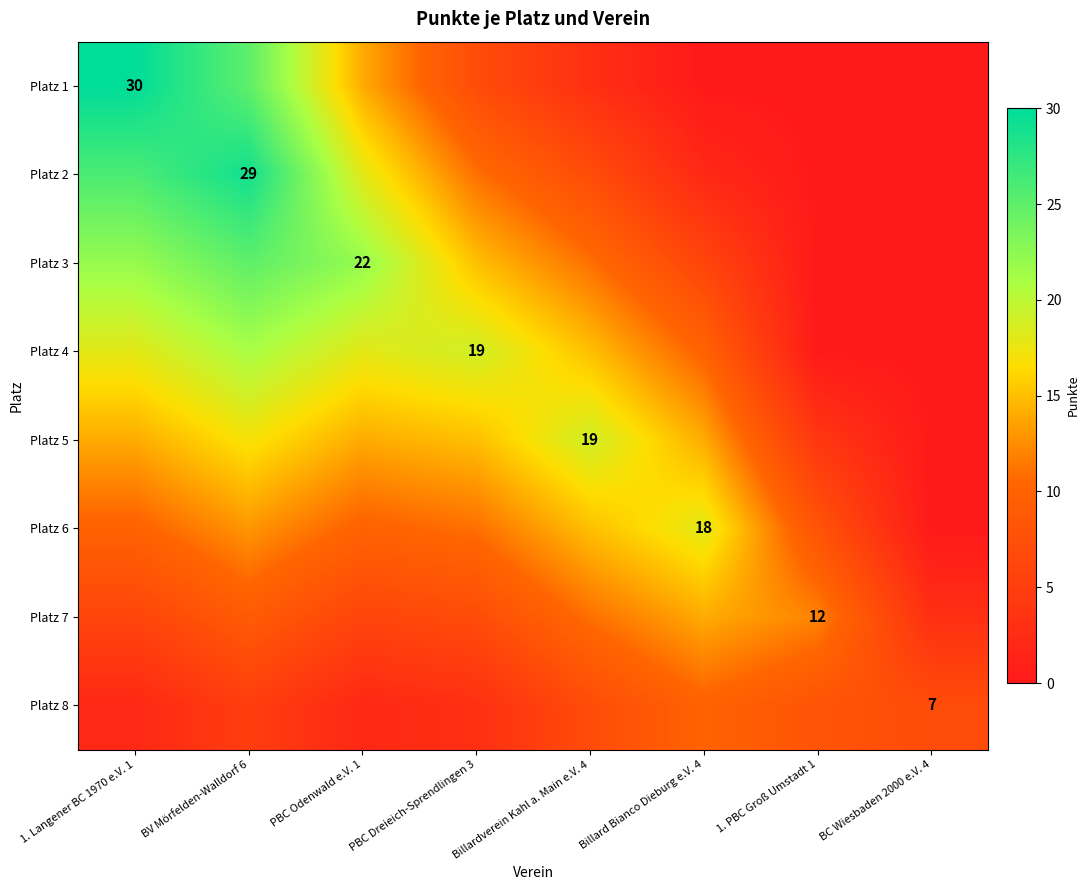

The Platz 4 series shows 11 at PBC Dreieich-Sprendlingen 3. True or false?

False